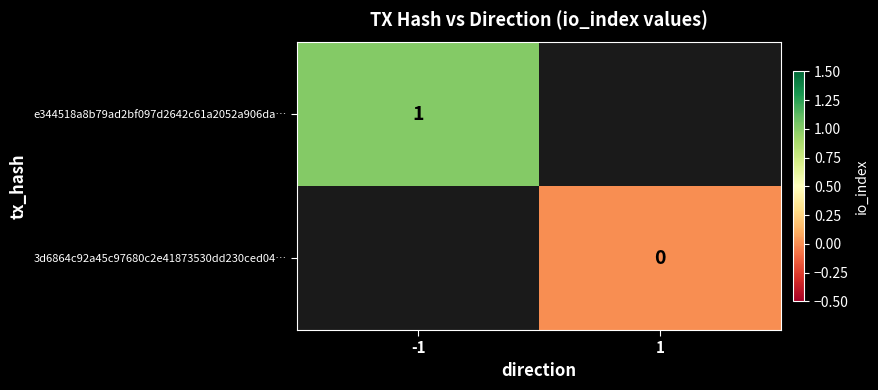

Is it true that e344518a8b79ad2bf097d2642c61a2052a906da… equals 1.0 at -1?

True